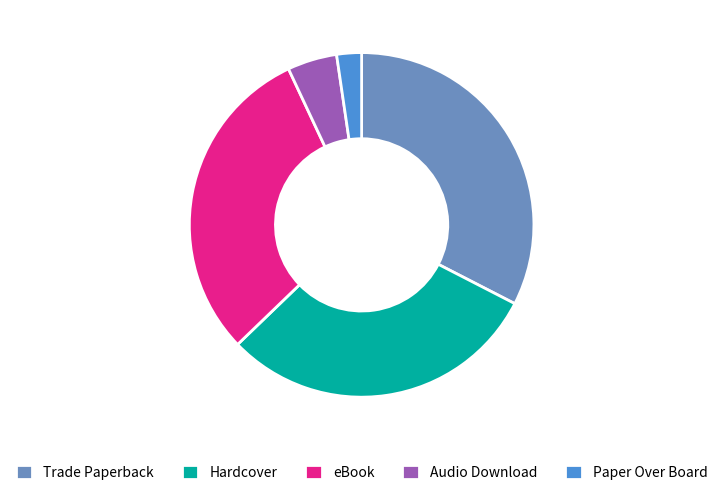

Which slice is the smallest?

Paper Over Board